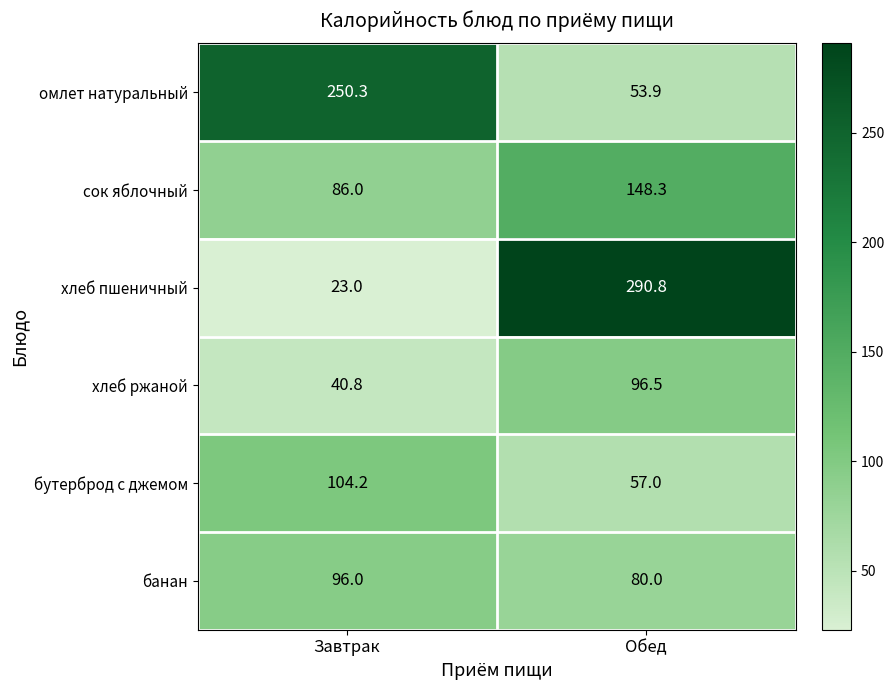

What is the difference between the хлеб ржаной values at Обед and Завтрак?

55.7